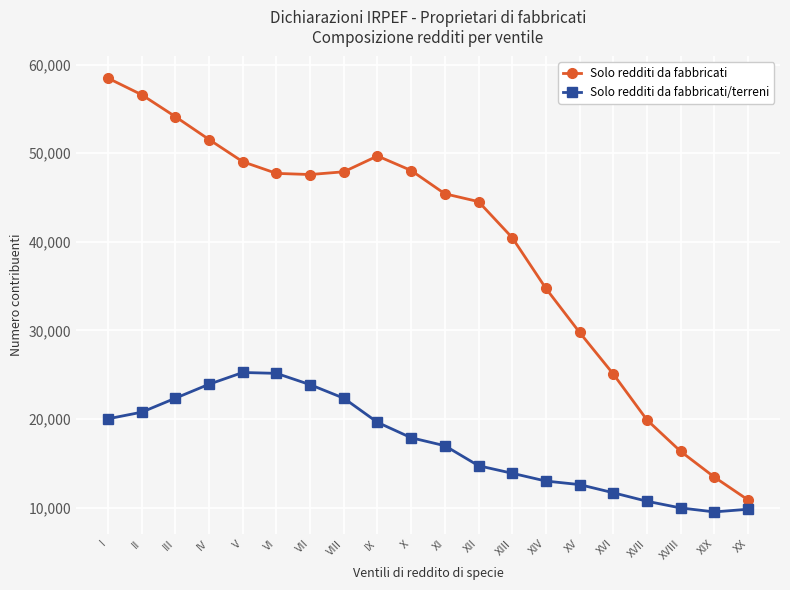

How many categories are shown in the chart?

20